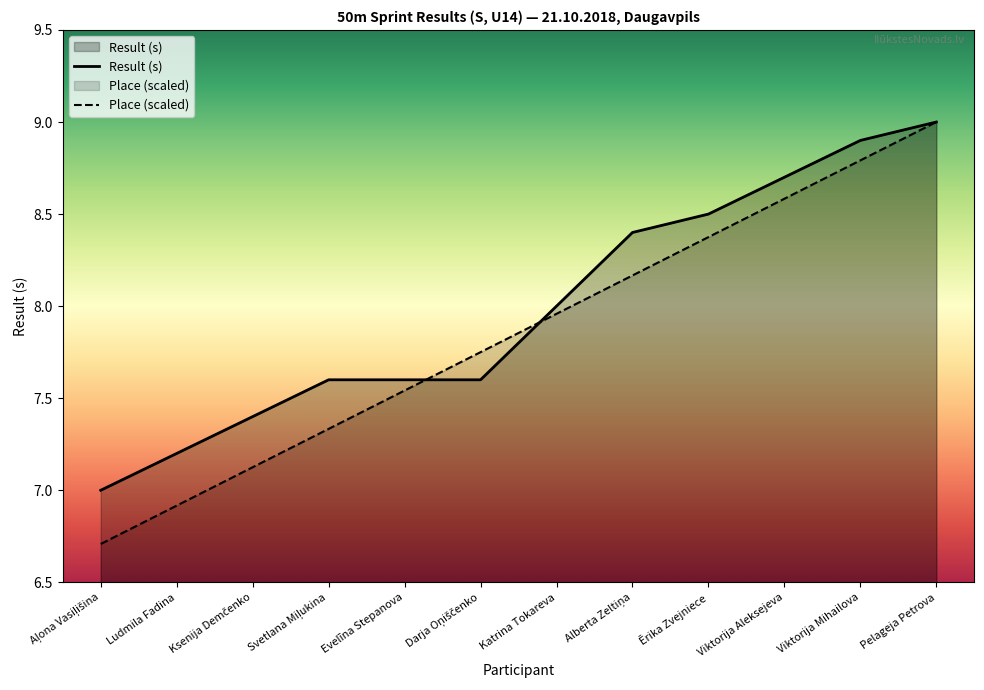

Which category has the highest value in the Result (s) series?

Pelageja Petrova